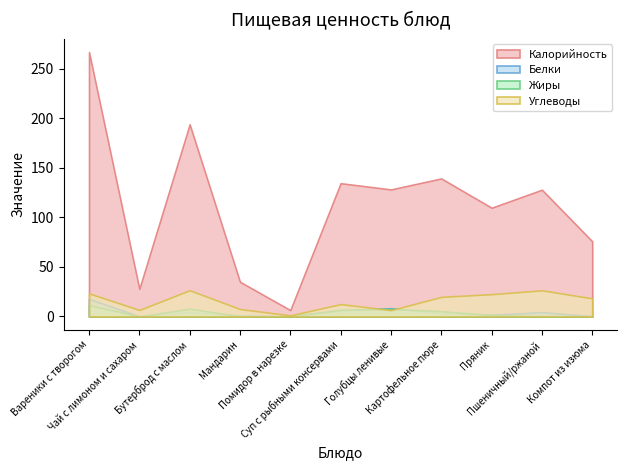

At which category does the chart reach its minimum across all series?

Чай с лимоном и сахаром